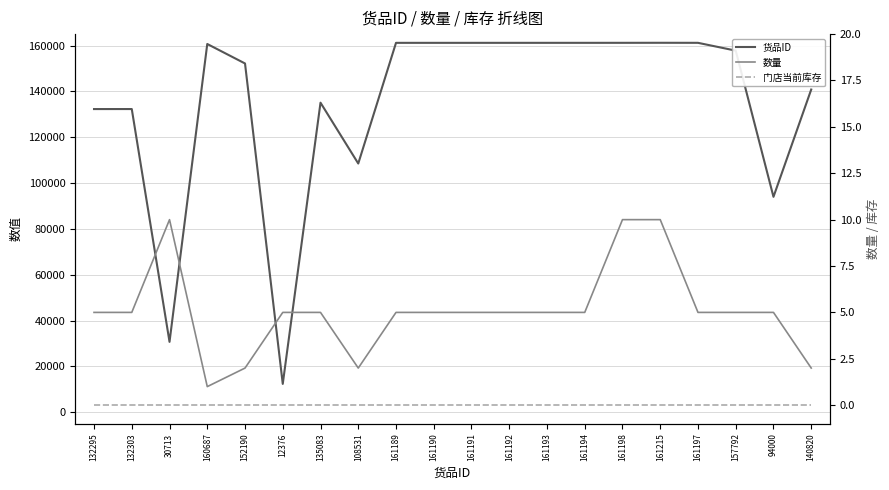

List the series in order of their peak value, highest first.

货品ID, 数量, 门店当前库存